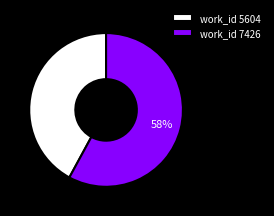

Between work_id 5604 and work_id 7426, which is larger?

work_id 7426